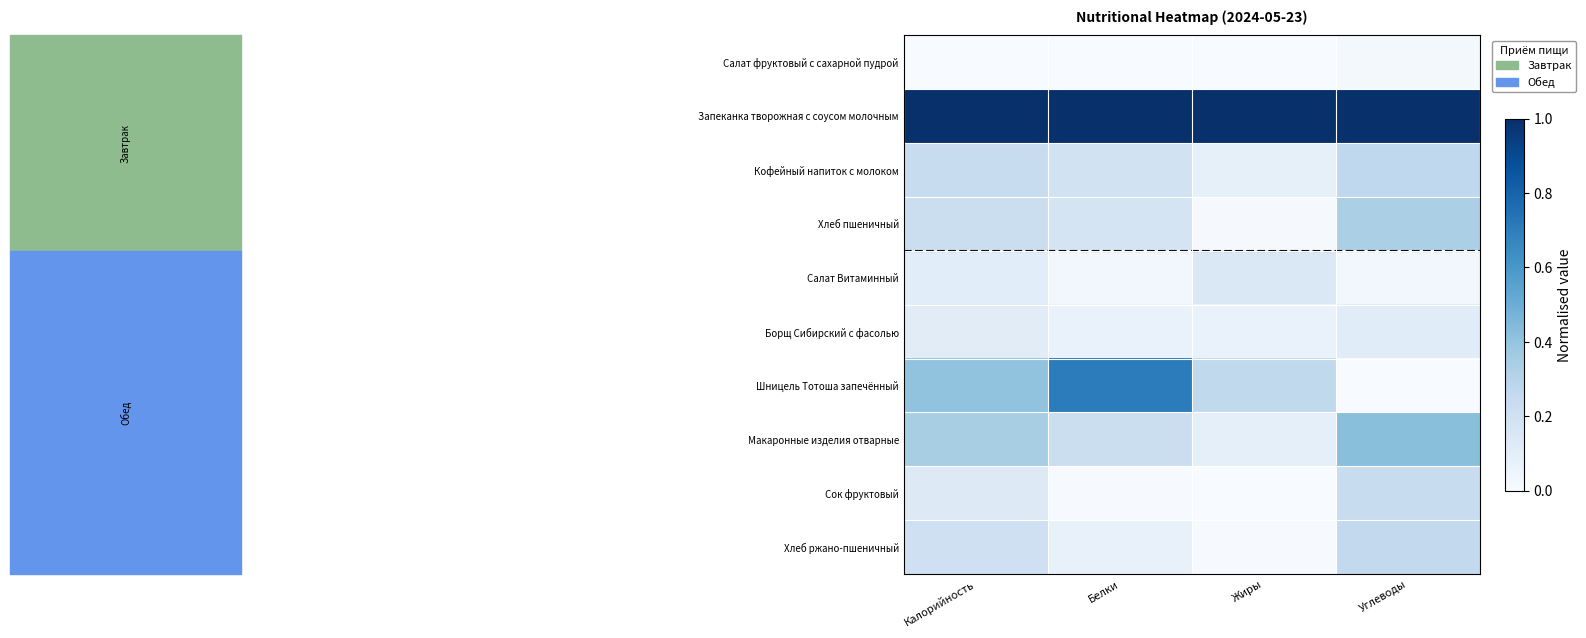

Reading left to right, transcribe all the data shown in this chart.

Салат фруктовый с сахарной пудрой: Калорийность=0.0	Белки=0.0	Жиры=0.0	Углеводы=0.0
Запеканка творожная с соусом молочным: Калорийность=1.0	Белки=1.0	Жиры=1.0	Углеводы=1.0
Кофейный напиток с молоком: Калорийность=0.2	Белки=0.2	Жиры=0.1	Углеводы=0.3
Хлеб пшеничный: Калорийность=0.2	Белки=0.2	Жиры=0.0	Углеводы=0.3
Салат Витаминный: Калорийность=0.1	Белки=0.0	Жиры=0.1	Углеводы=0.0
Борщ Сибирский с фасолью: Калорийность=0.1	Белки=0.1	Жиры=0.1	Углеводы=0.1
Шницель Тотоша запечённый: Калорийность=0.4	Белки=0.7	Жиры=0.3	Углеводы=0.0
Макаронные изделия отварные: Калорийность=0.3	Белки=0.2	Жиры=0.1	Углеводы=0.4
Сок фруктовый: Калорийность=0.1	Белки=0.0	Жиры=0.0	Углеводы=0.2
Хлеб ржано-пшеничный: Калорийность=0.2	Белки=0.1	Жиры=0.0	Углеводы=0.3